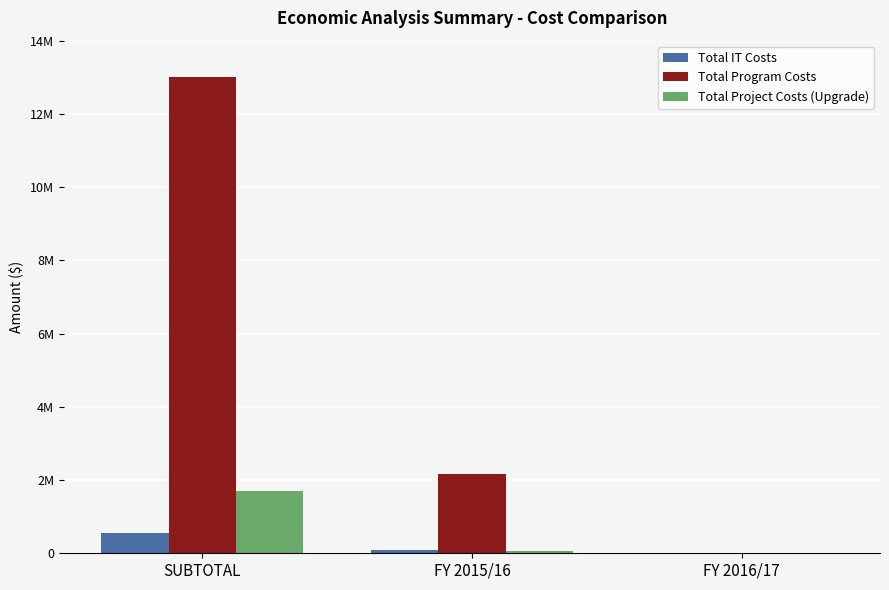

Does the chart contain stacked bars?

No